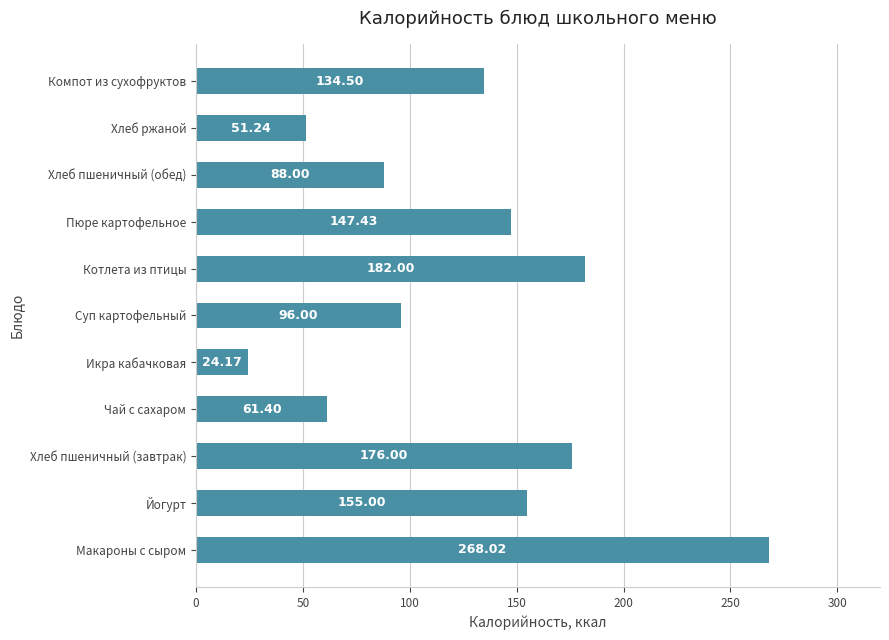

What is the greatest value displayed?

268.0